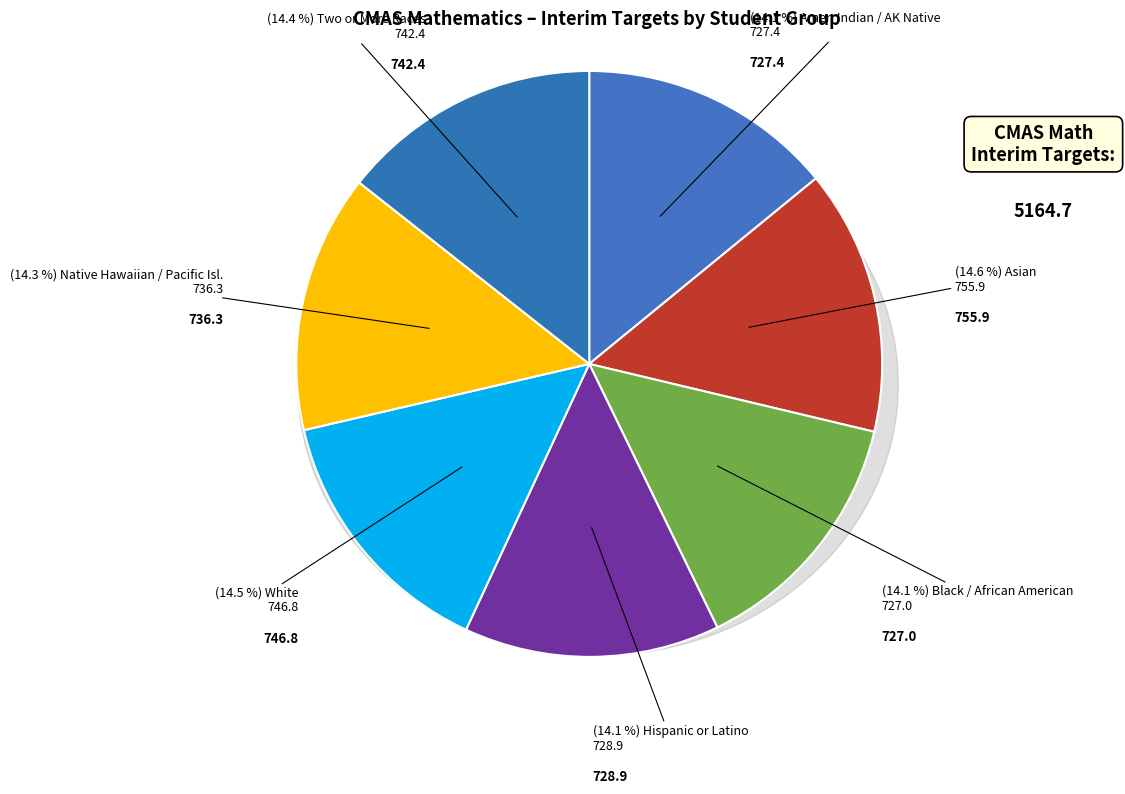

To the nearest percent, what is the combined percentage of White and Native Hawaiian or Other Pacific Islander?

29%